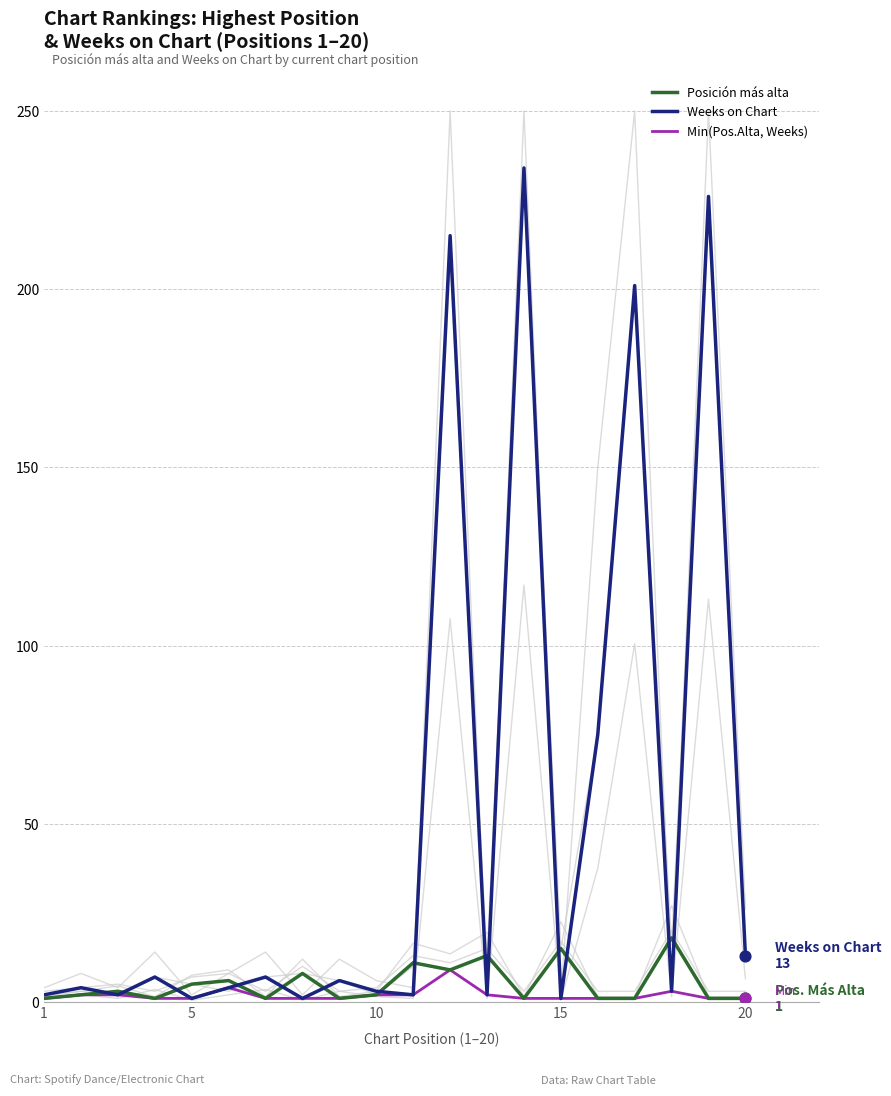

Is this an area chart (filled region under the line)?

No